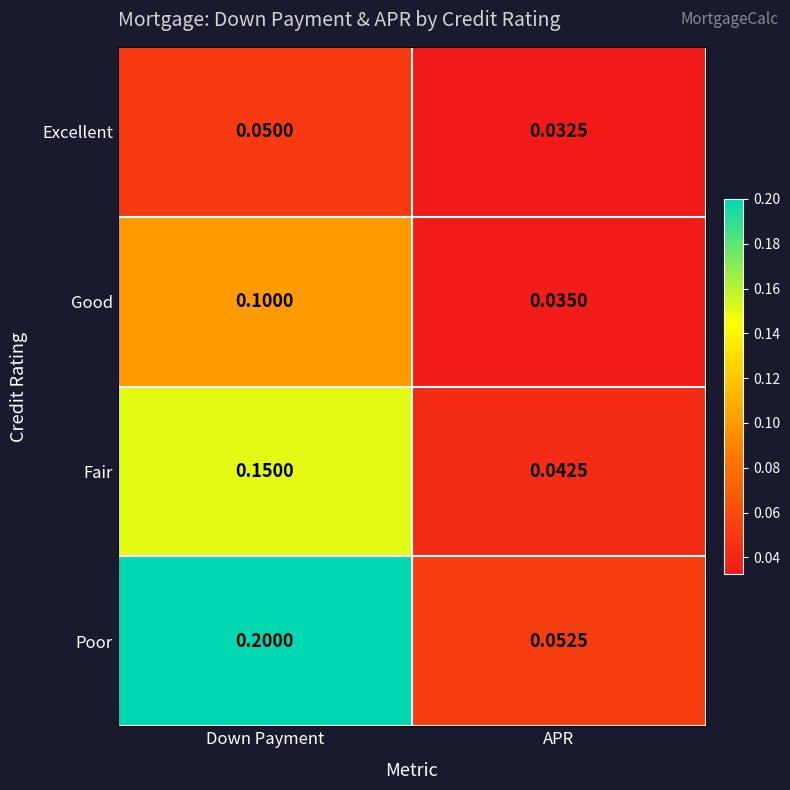

List the labels in order of Poor value, smallest first.

APR, Down Payment